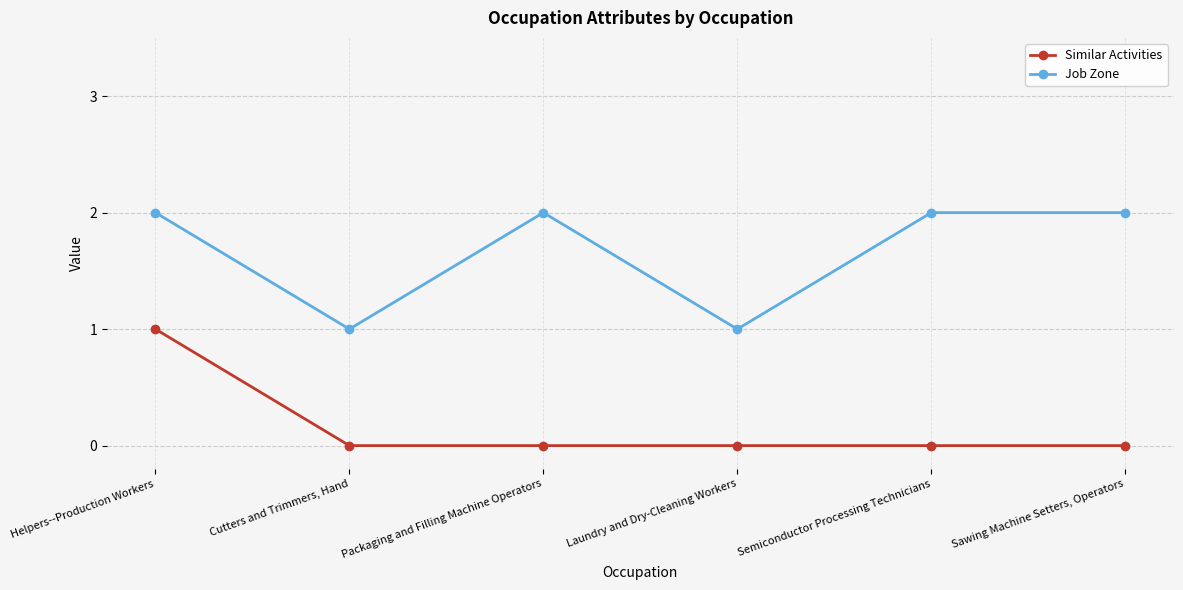

Is it true that Similar Activities equals 1 at Helpers--Production Workers?

True